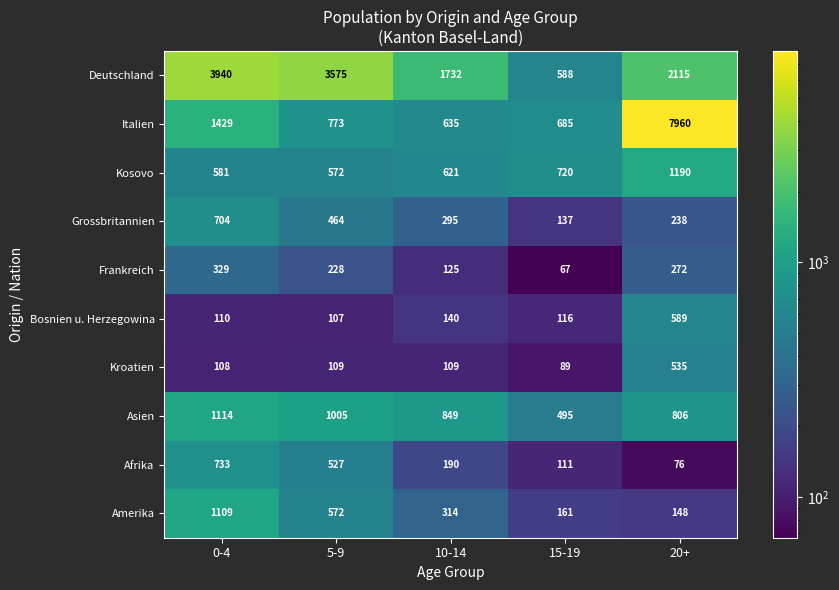

Is it true that Kroatien equals 23 at 10-14?

False